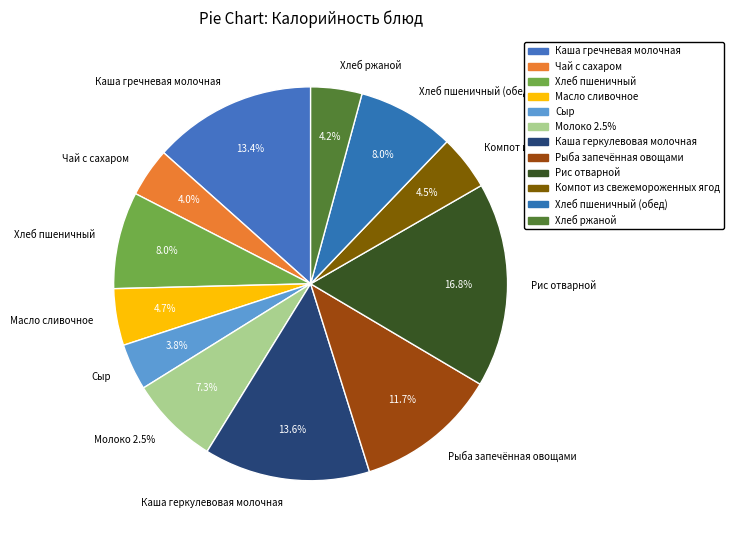

What is the ratio of the value at Рис отварной to the value at Компот из свежемороженных ягод?

3.7